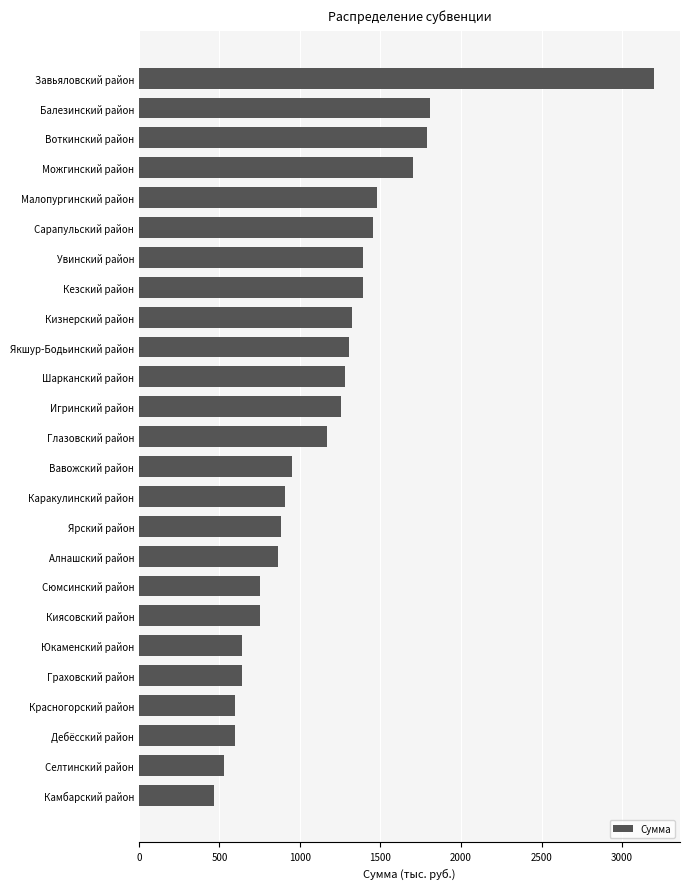

Read the value at Сарапульский район.

1456.2